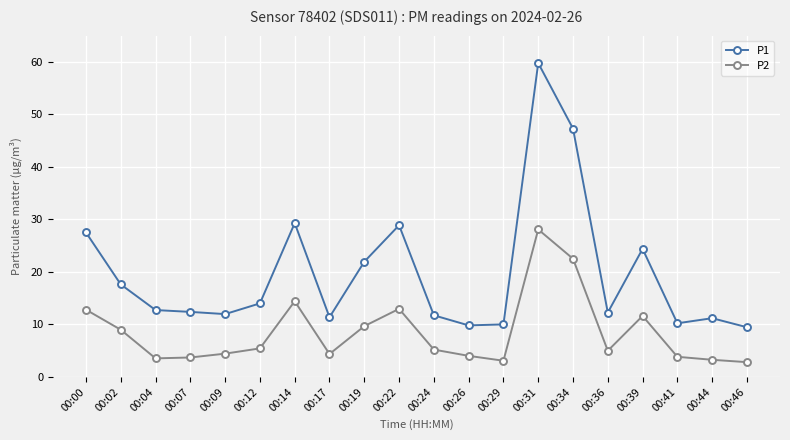

Which series has the largest range (max minus min)?

P1